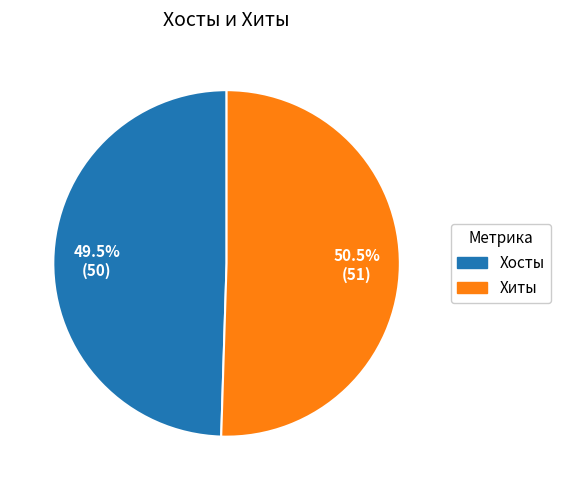

Rank the categories by value from lowest to highest.

Хосты, Хиты